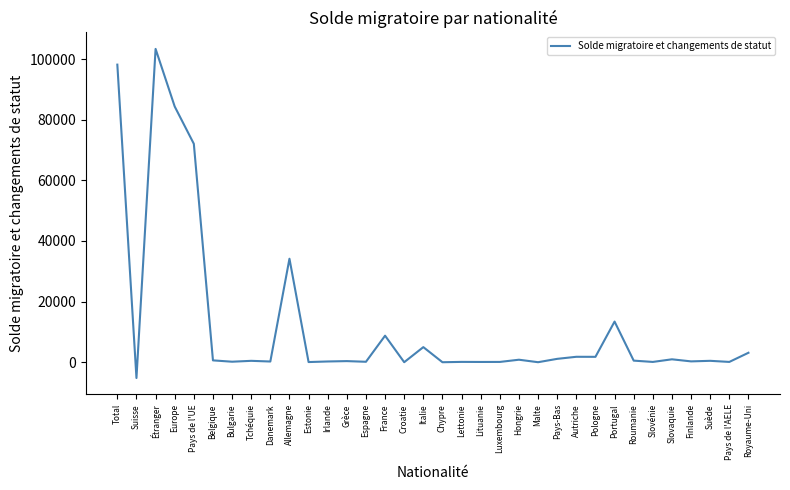

Between Belgique and Royaume-Uni, which is larger?

Royaume-Uni